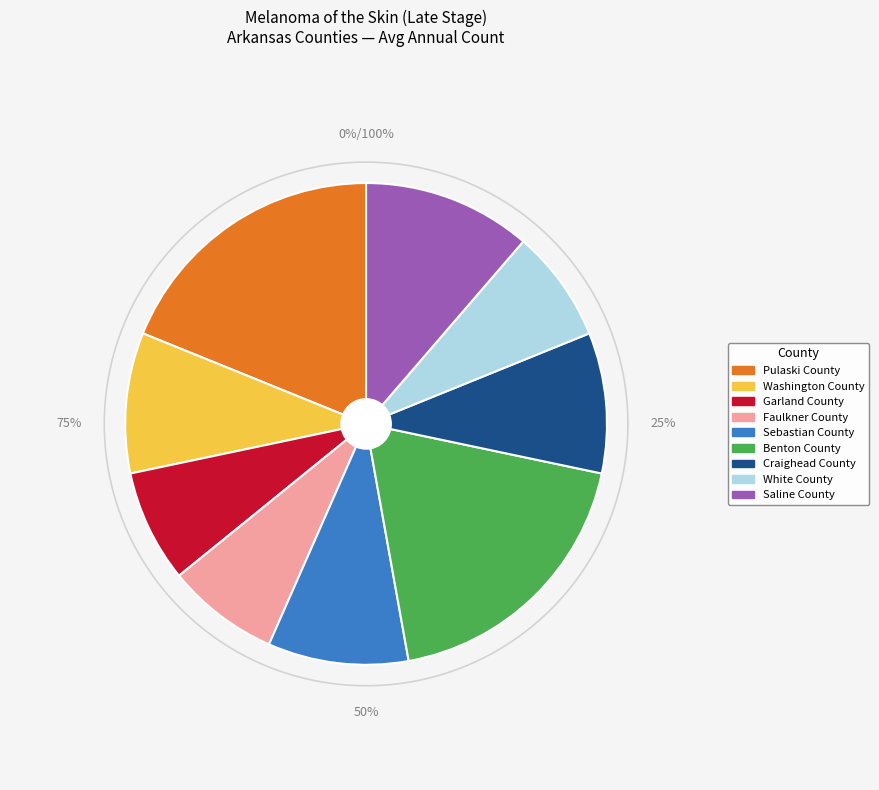

To the nearest percent, what is the difference between the largest and smallest slice percentages?

11%